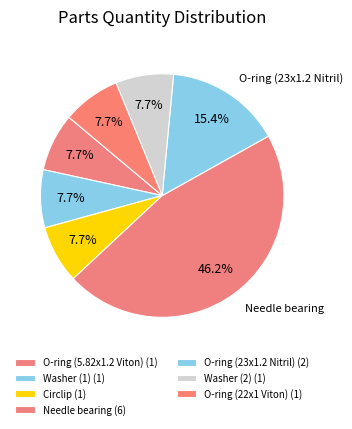

Does any single category account for the majority?

No